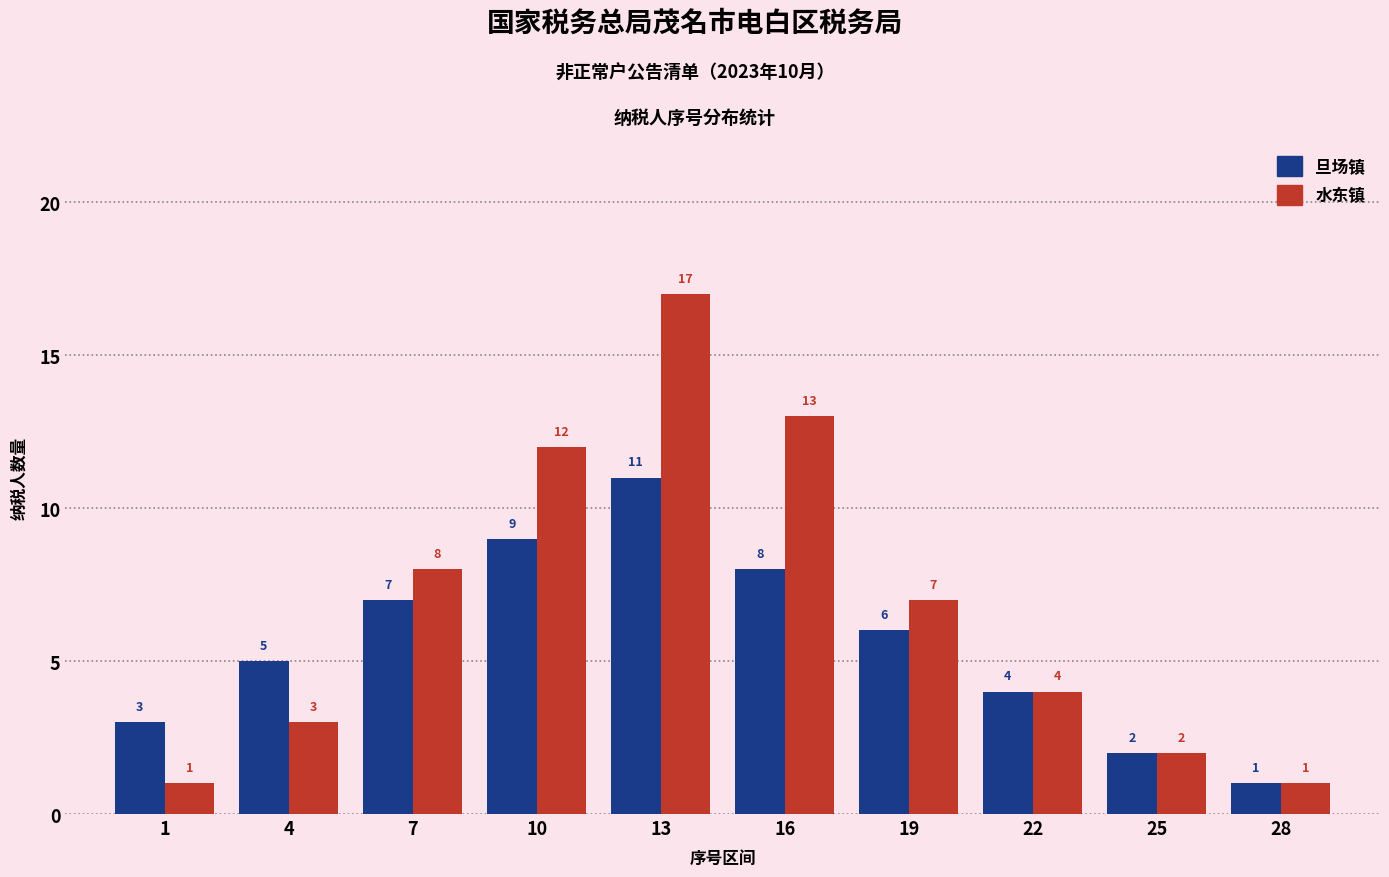

Reading left to right, list all the values displayed in this chart.

旦场镇: 1=3	4=5	7=7	10=9	13=11	16=8	19=6	22=4	25=2	28=1
水东镇: 1=1	4=3	7=8	10=12	13=17	16=13	19=7	22=4	25=2	28=1